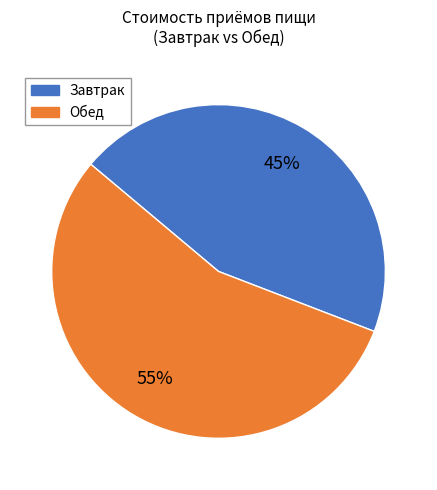

True or false: Обед accounts for 55% of the total.

True